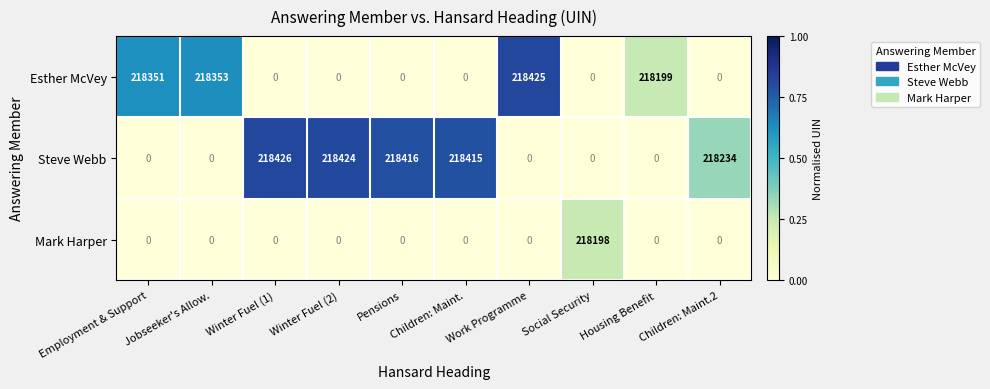

The Steve Webb series shows 119580 at Children: Maint.2. True or false?

False